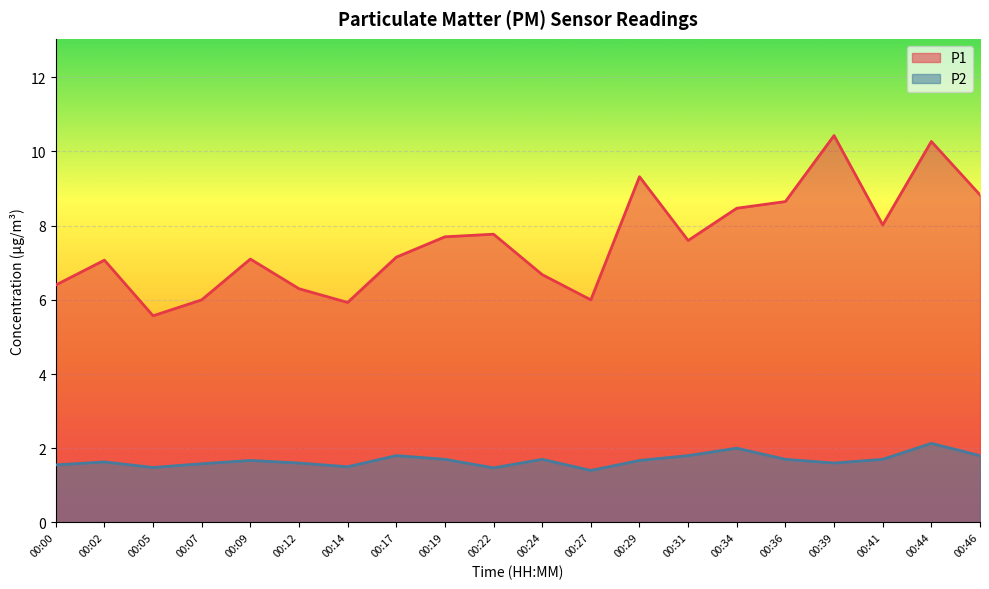

Is it true that P1 equals 8.5 at 00:34?

True